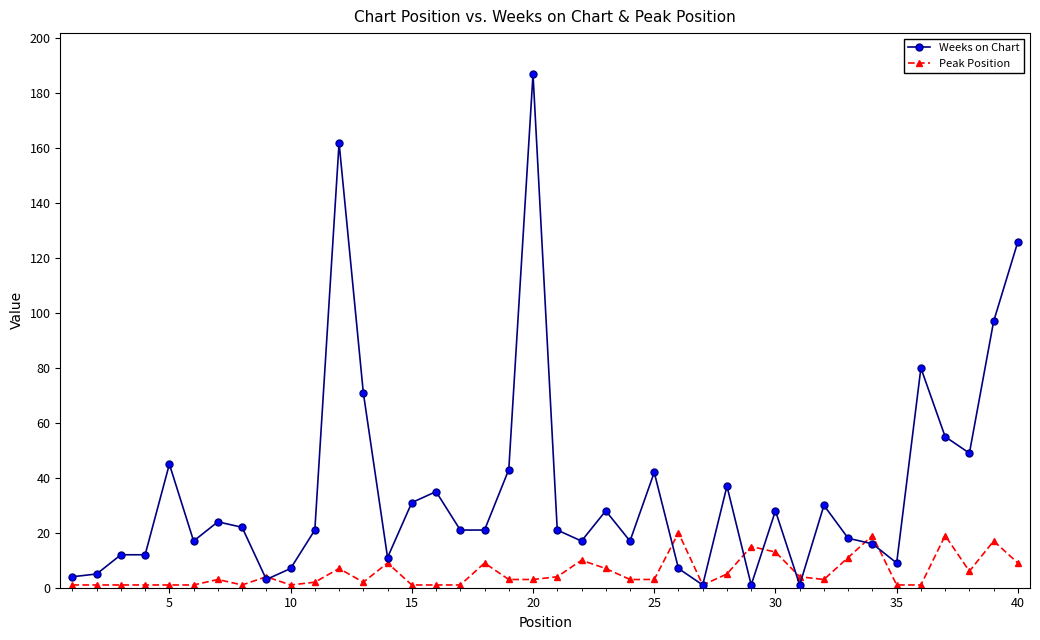

Rank the series by their average value, from lowest to highest.

Peak Position, Weeks on Chart